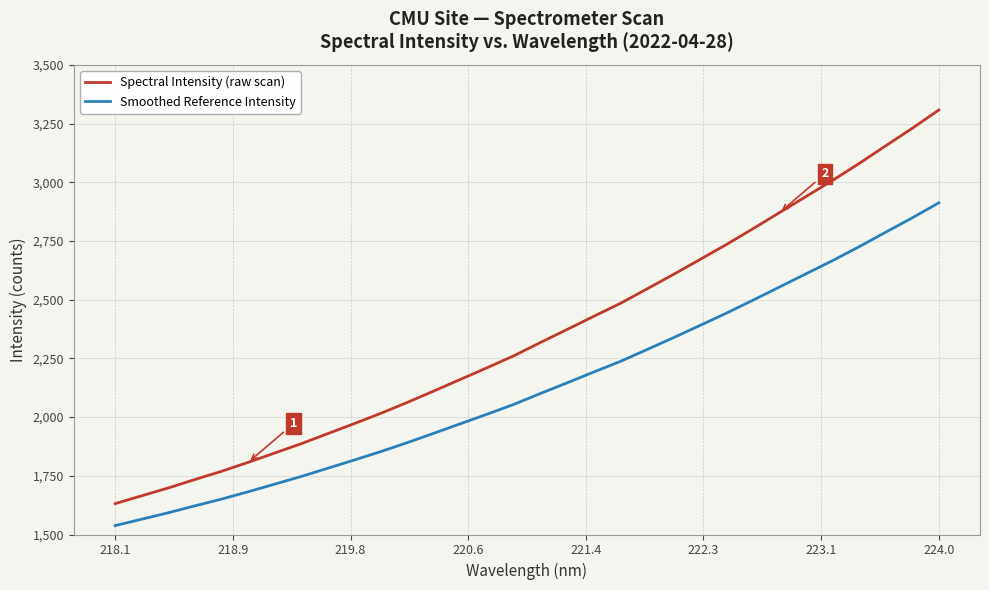

True or false: Smoothed Reference Intensity and Spectral Intensity (raw scan) intersect in this chart.

False